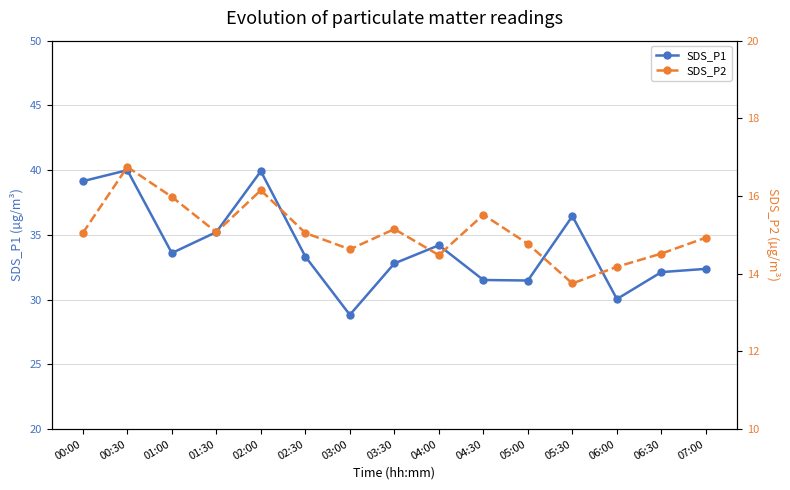

Where does the SDS_P1 series first go above 33?

00:00